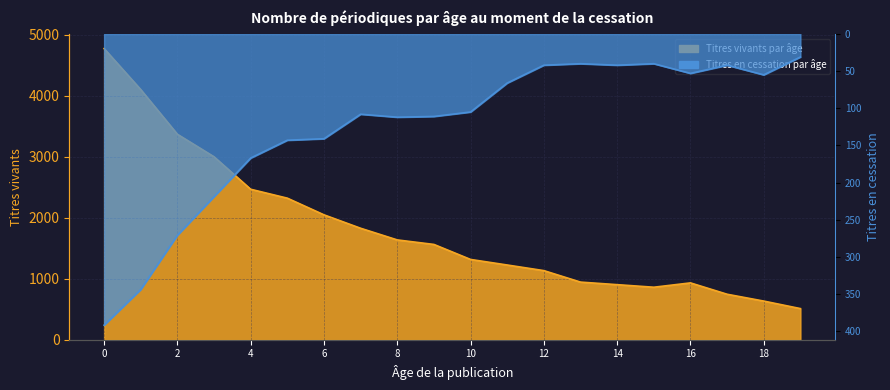

Where is Titres vivants par âge nearest to the value 2640?

4